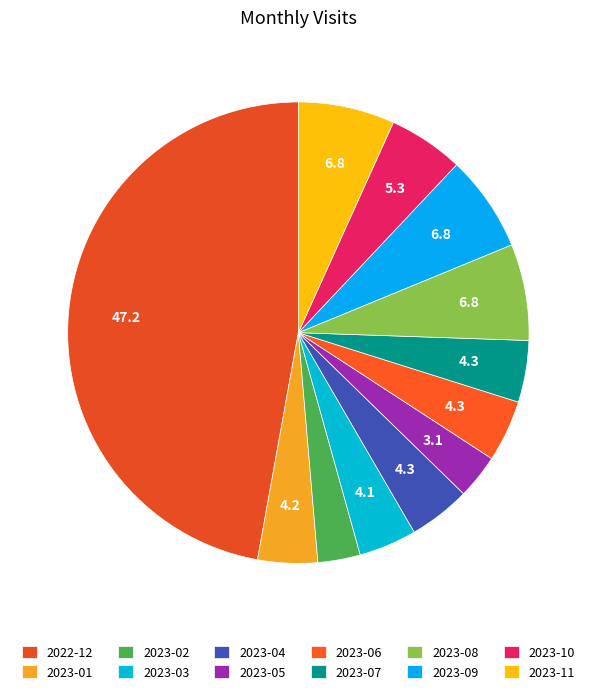

To the nearest percent, what is the difference between the largest and smallest slice percentages?

44%